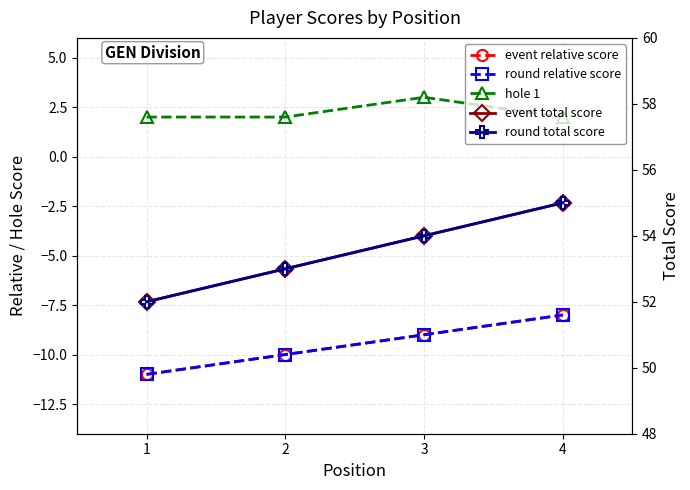

Count the round relative score values in the range -10 to -8.

3